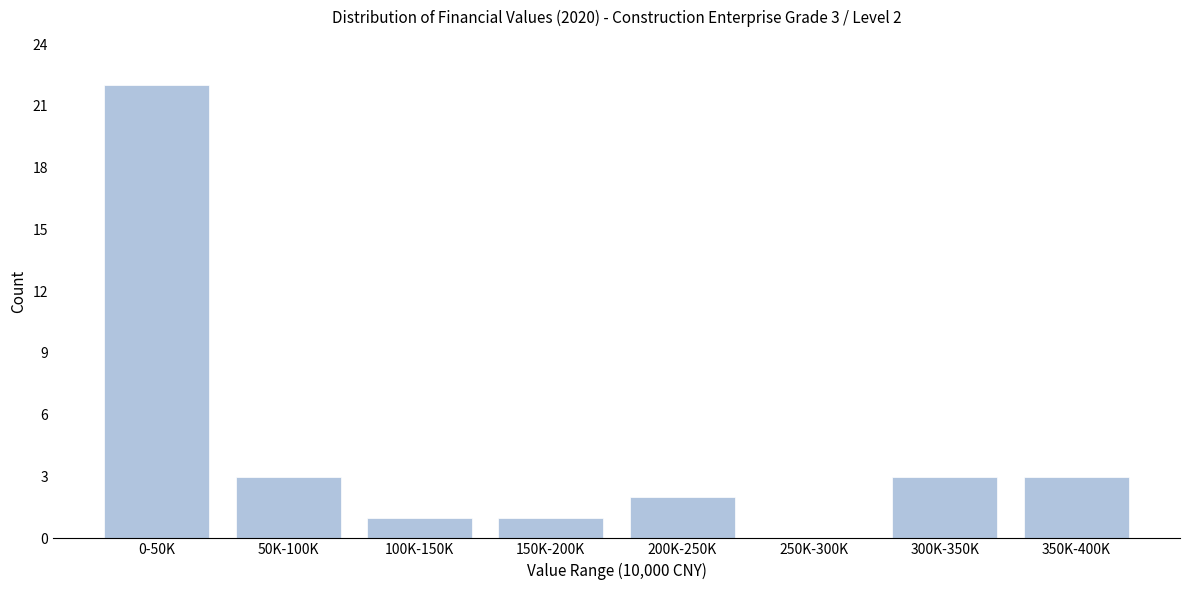

Reading left to right, extract all data points from this chart.

0-50K=22	50K-100K=3	100K-150K=1	150K-200K=1	200K-250K=2	250K-300K=0	300K-350K=3	350K-400K=3